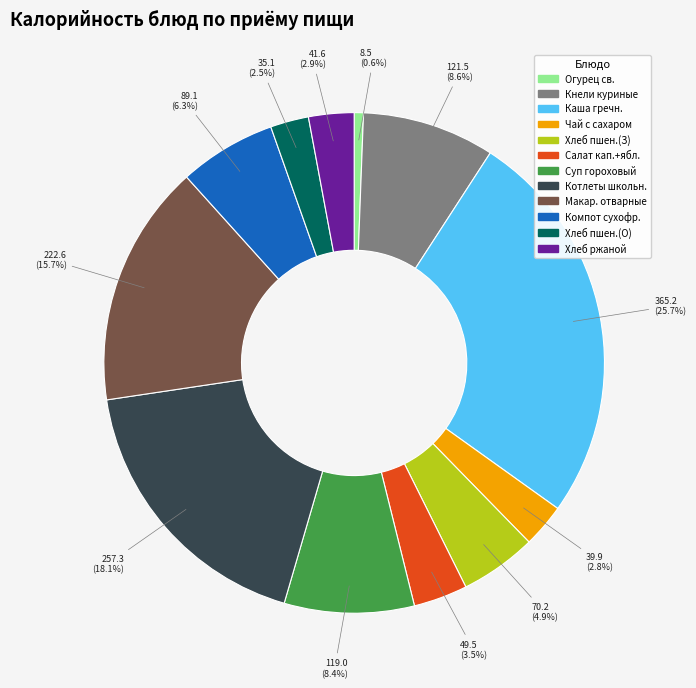

Which slice is the largest?

Каша гречн.